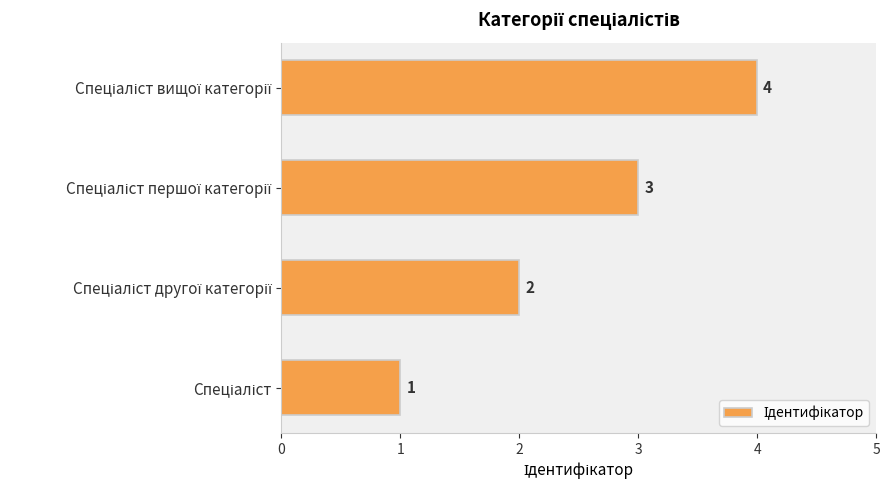

What is the difference between the maximum and minimum values?

3